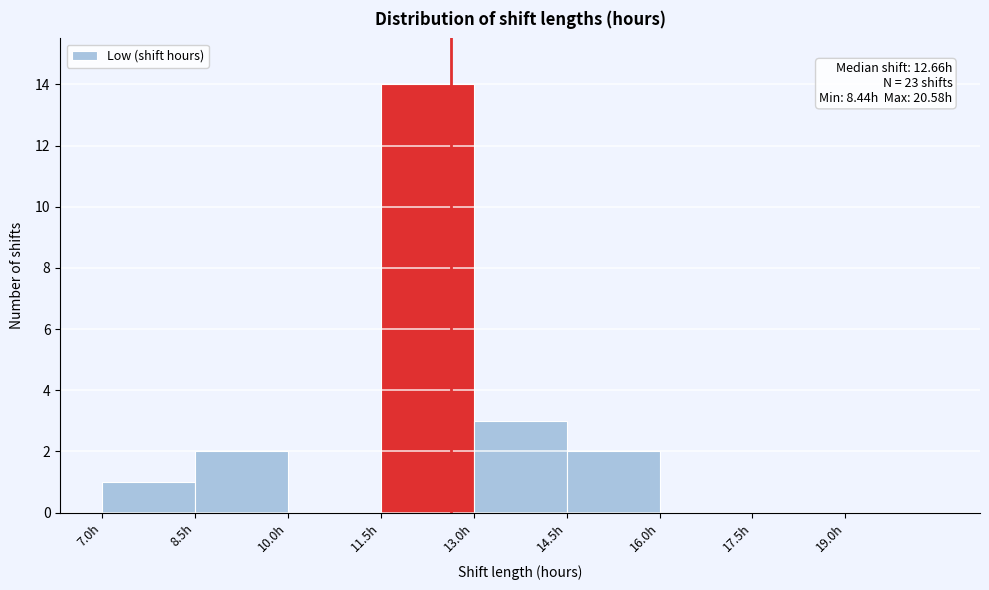

Over which range of the x-axis is the bar tallest?

11.5 to 13.0